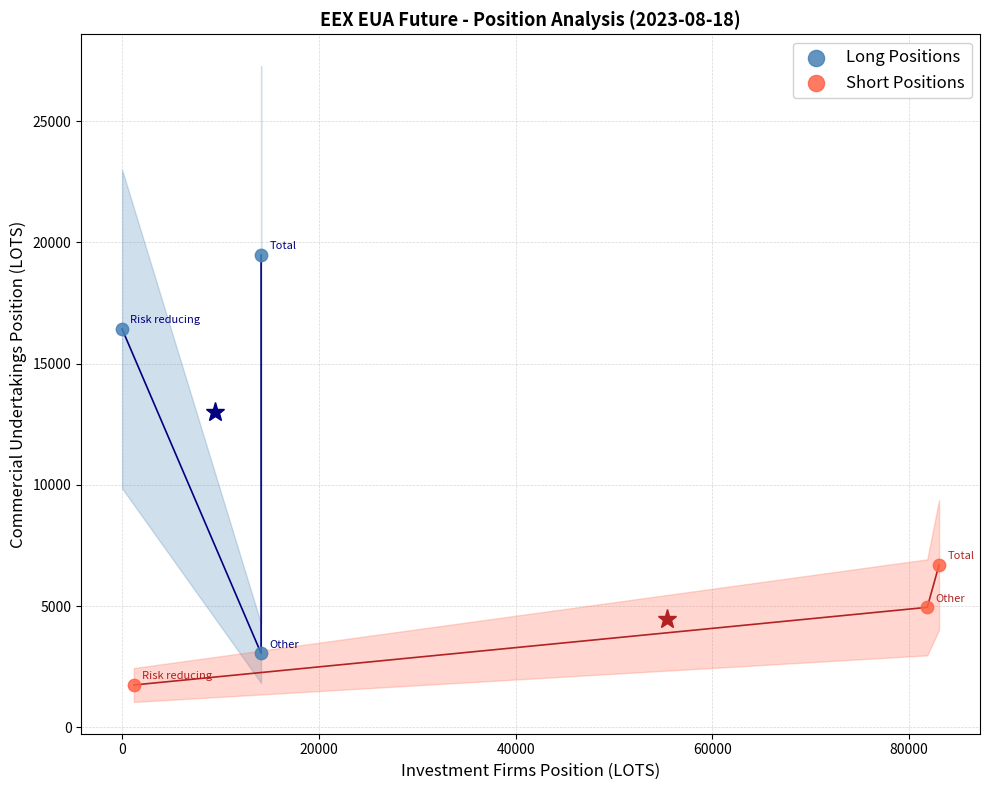

Which series has the largest Y range (max minus min)?

Long Positions